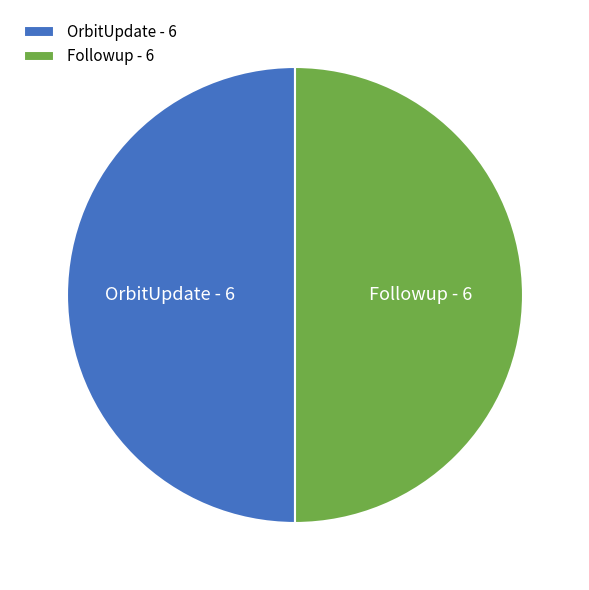

Approximately how many times larger is the value at OrbitUpdate compared to Followup?

1.0